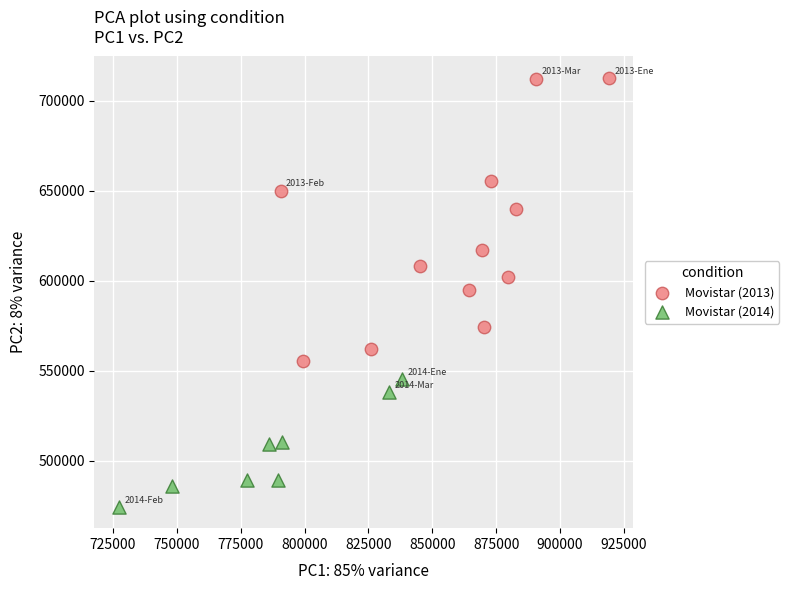

Which series contains the lowest Y value?

Movistar (2014)